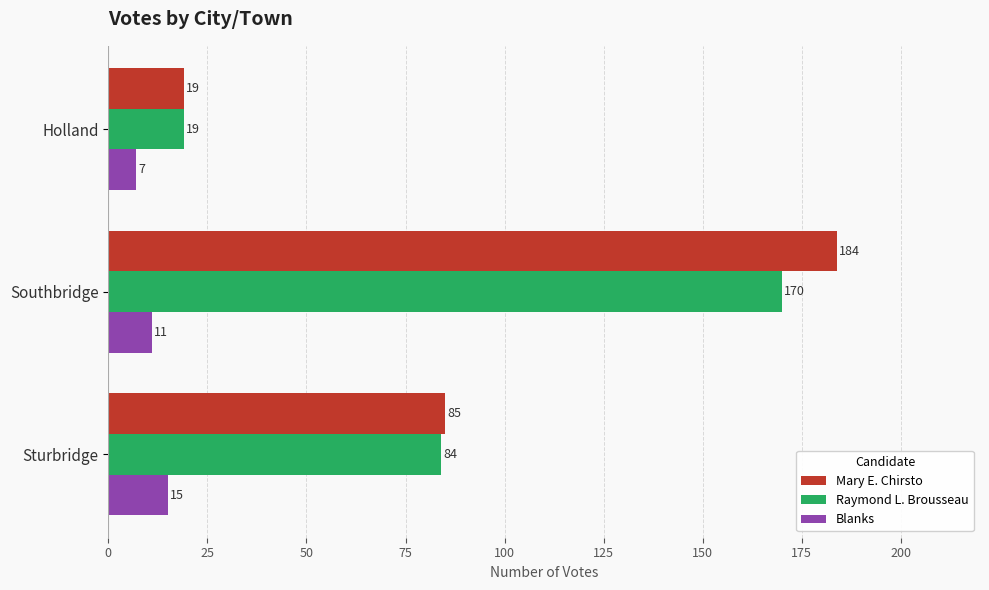

What is the maximum value for Blanks?

15